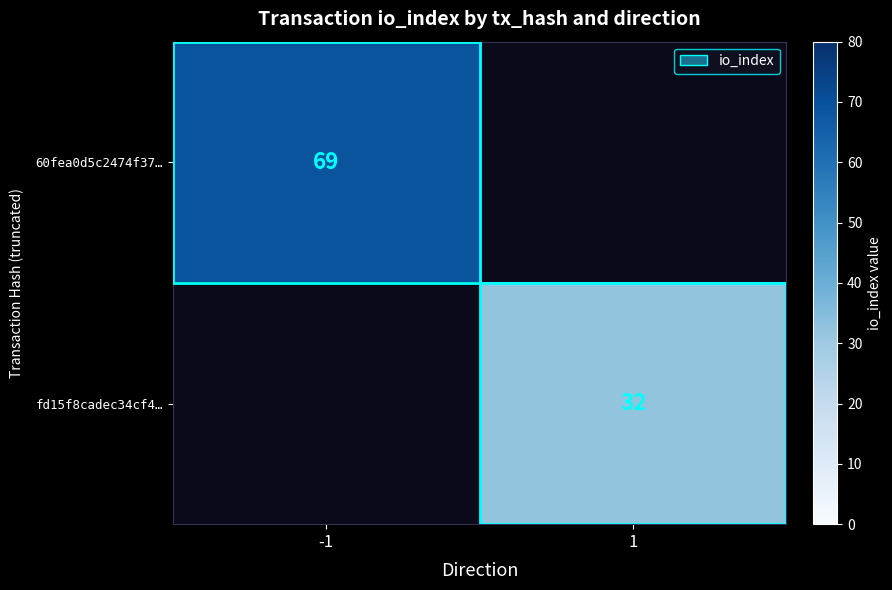

True or false: 60fea0d5c2474f37… has a value of 121 at -1.

False